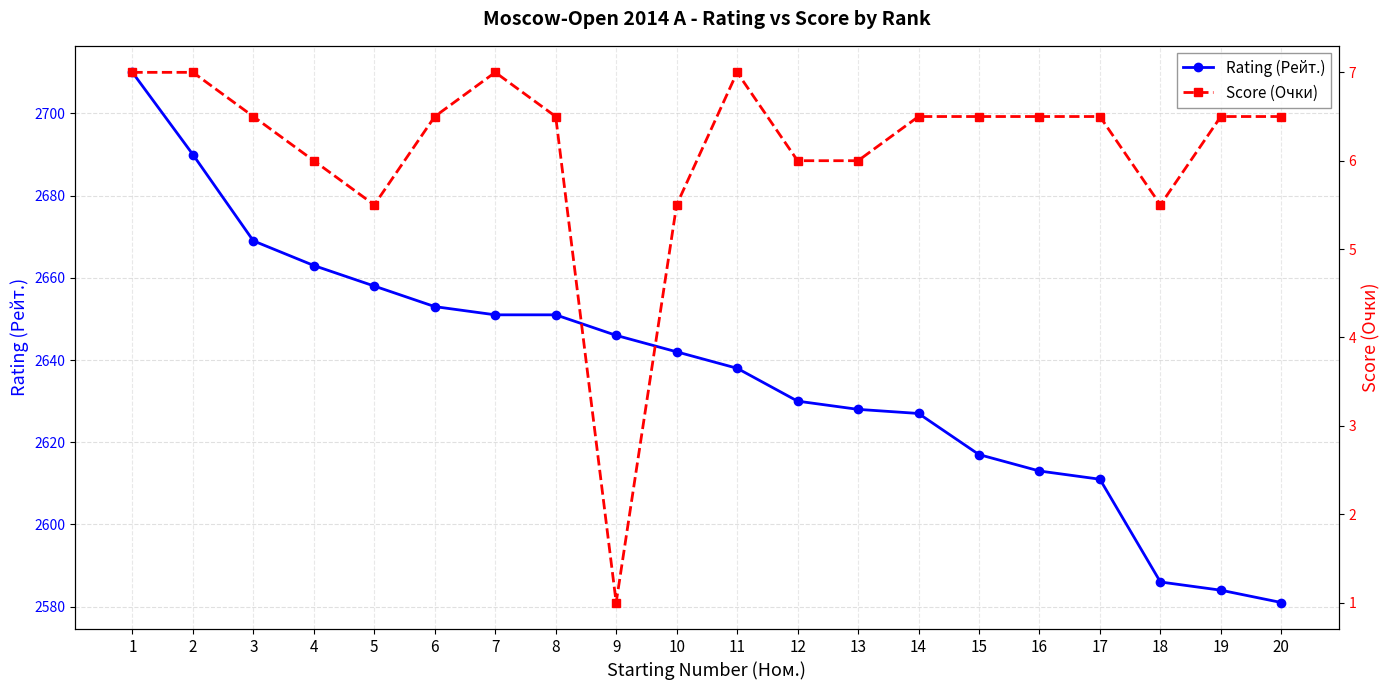

Reading right to left, list all the values displayed in this chart.

Rating (Рейт.): 2581.0	2584.0	2586.0	2611.0	2613.0	2617.0	2627.0	2628.0	2630.0	2638.0	2642.0	2646.0	2651.0	2651.0	2653.0	2658.0	2663.0	2669.0	2690.0	2710.0
Score (Очки): 6.5	6.5	5.5	6.5	6.5	6.5	6.5	6.0	6.0	7.0	5.5	1.0	6.5	7.0	6.5	5.5	6.0	6.5	7.0	7.0